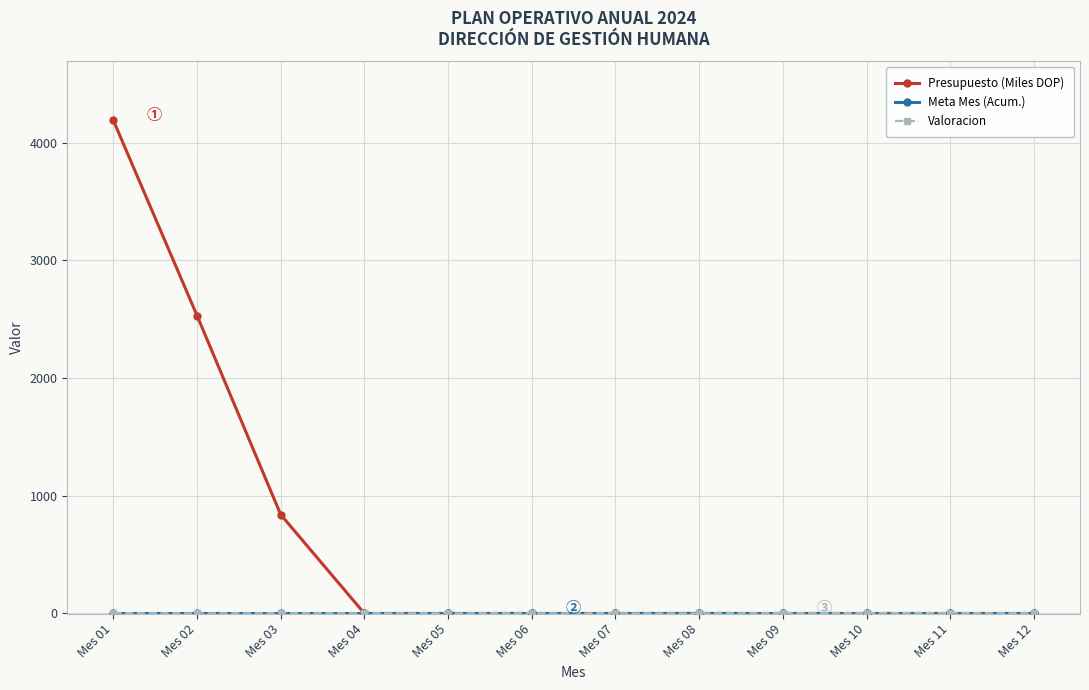

How many distinct data groups are displayed?

3